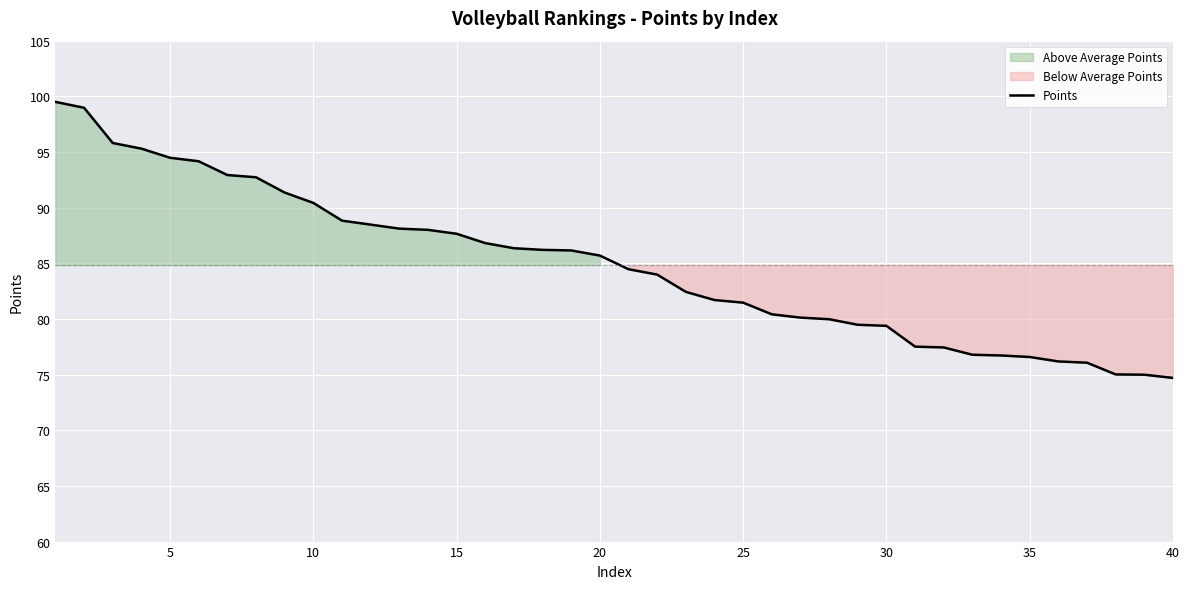

What is the sum of all values?

3393.4